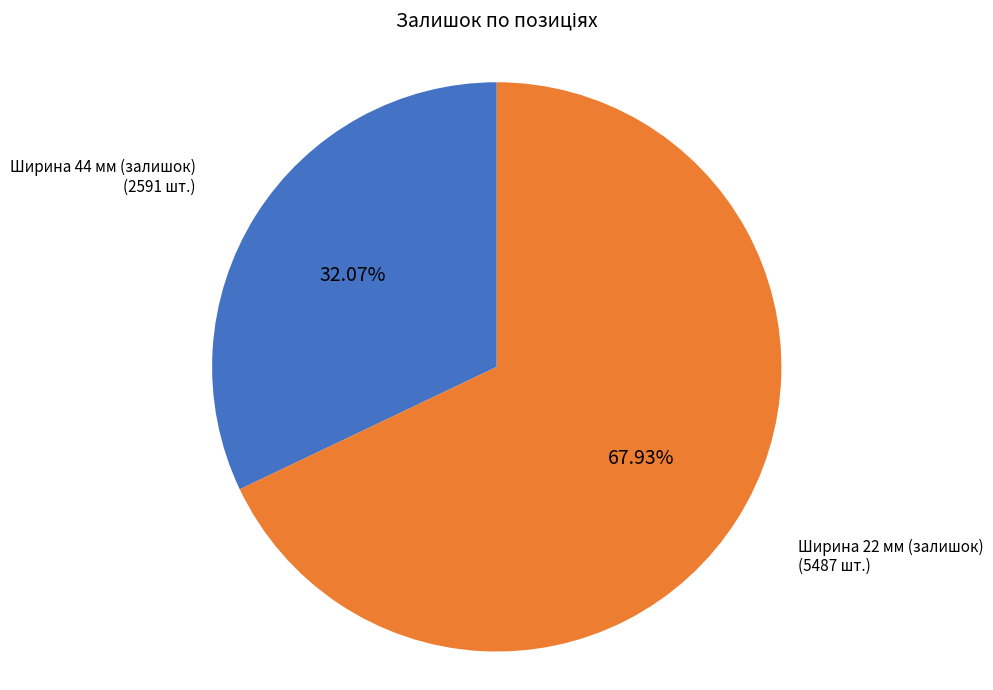

Is there any slice that represents more than half of the pie?

Yes